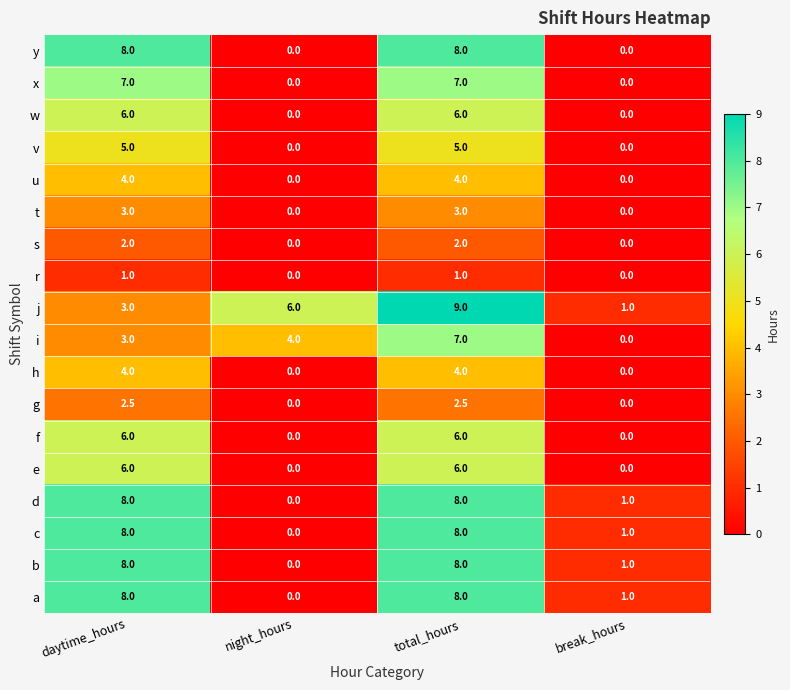

Count the w values in the range 0 to 6.

4